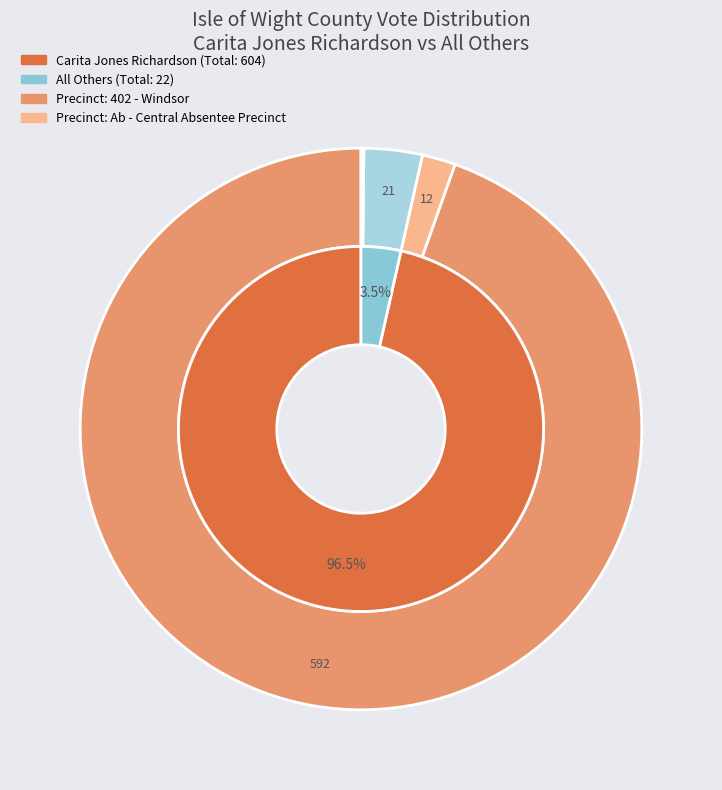

True or false: 402 - Windsor accounts for 95% of the total.

True